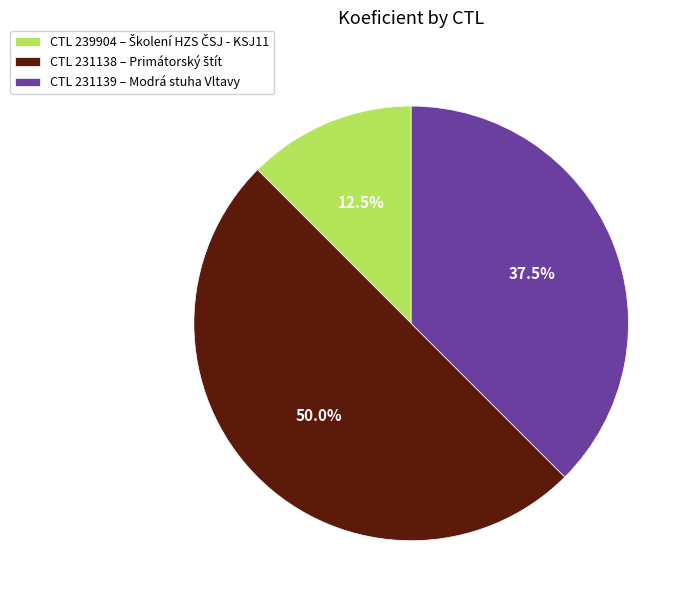

Count the number of slices in the pie.

3